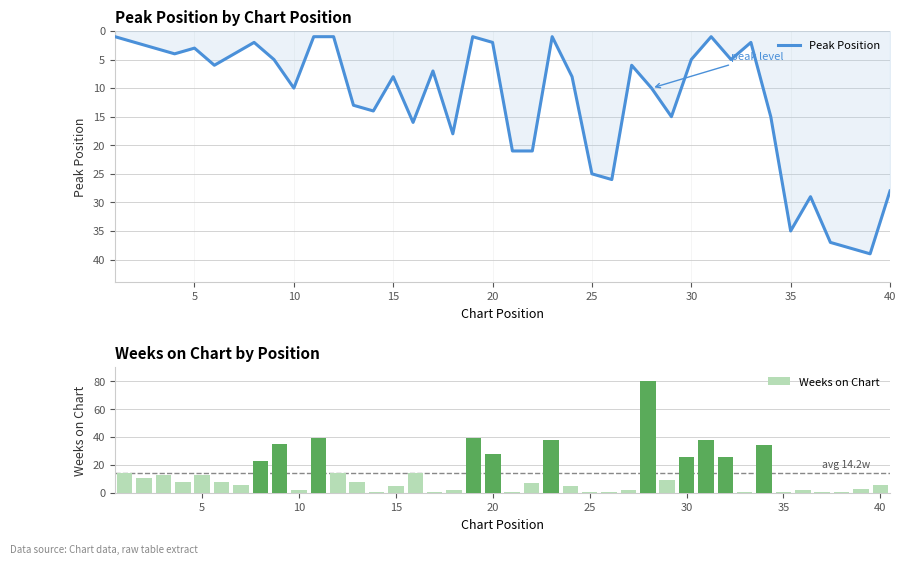

Are the bars grouped side by side (vs. stacked)?

Yes